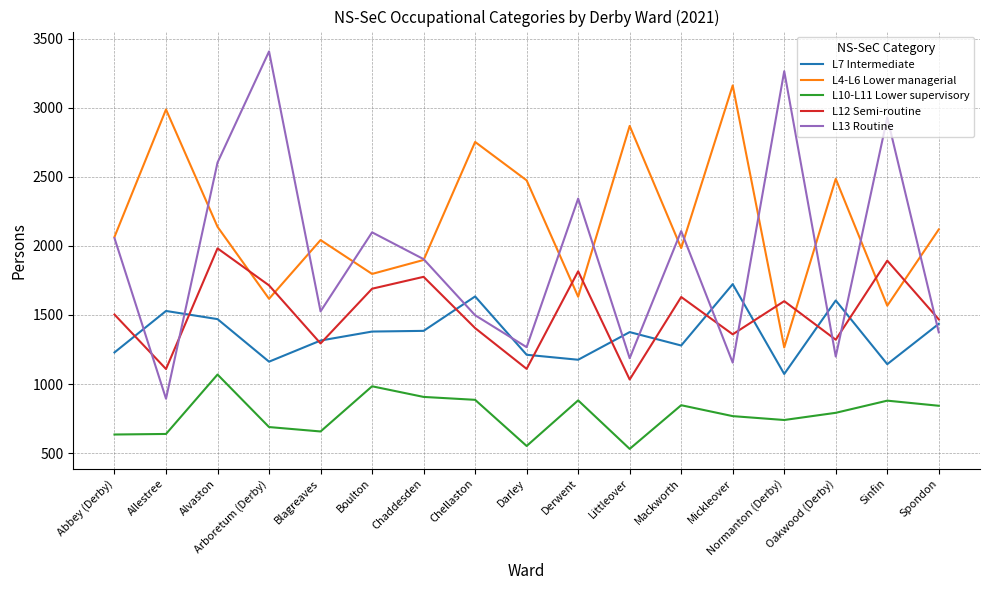

At which label is L4-L6 Lower managerial closest to 2213?

Alvaston